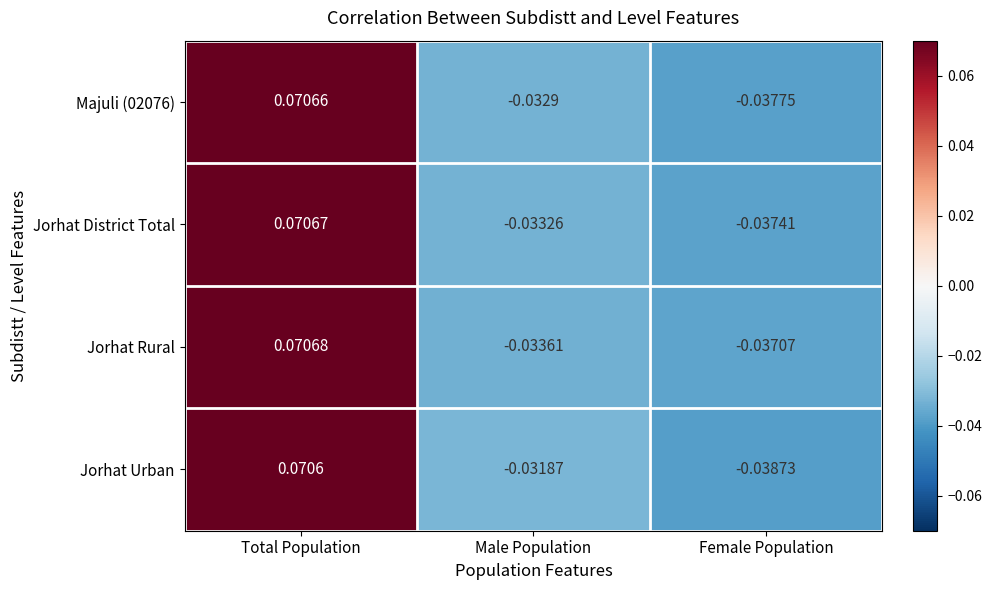

Where does the Jorhat Rural series first go above 0?

Total Population